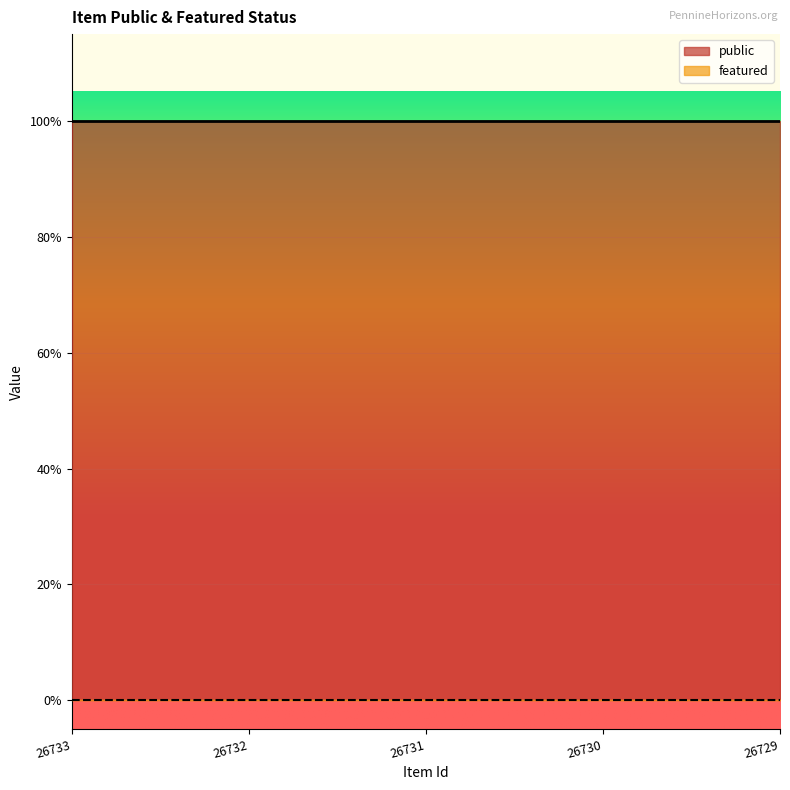

Rank the series by their maximum value, from lowest to highest.

featured, public